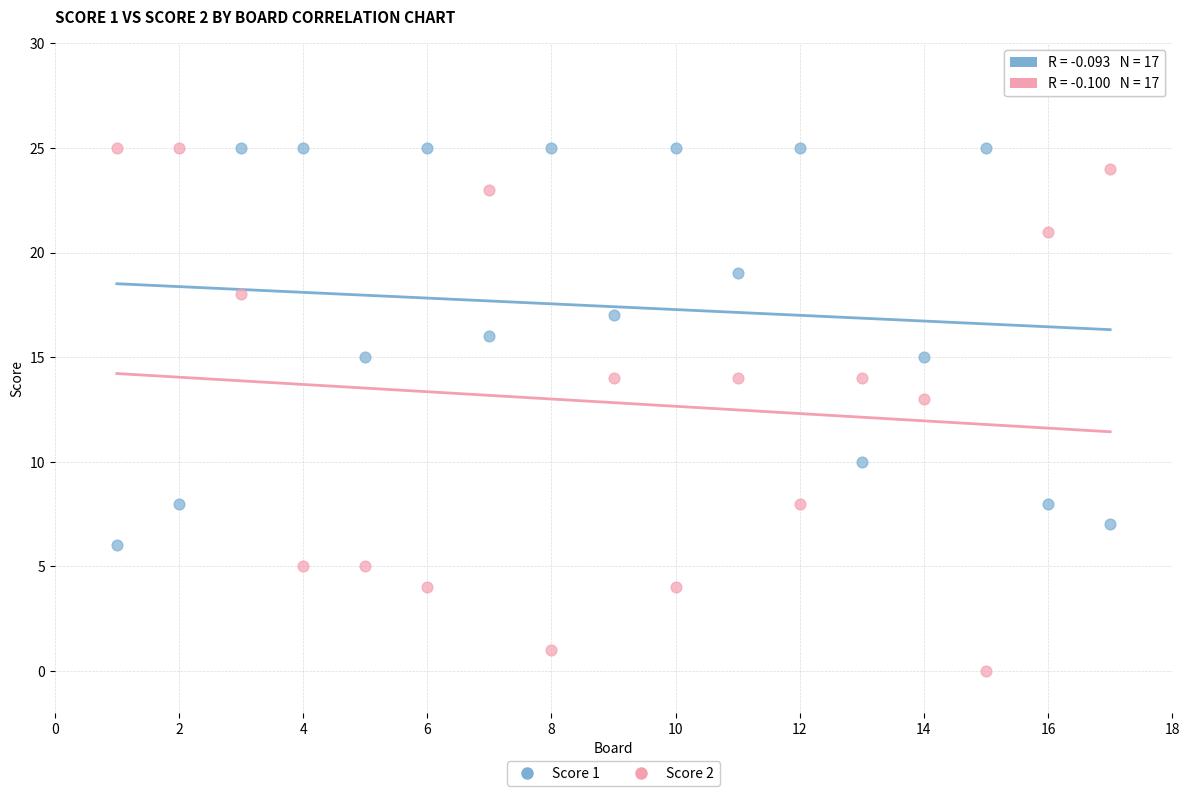

Which series reaches the minimum Y coordinate?

Score 2